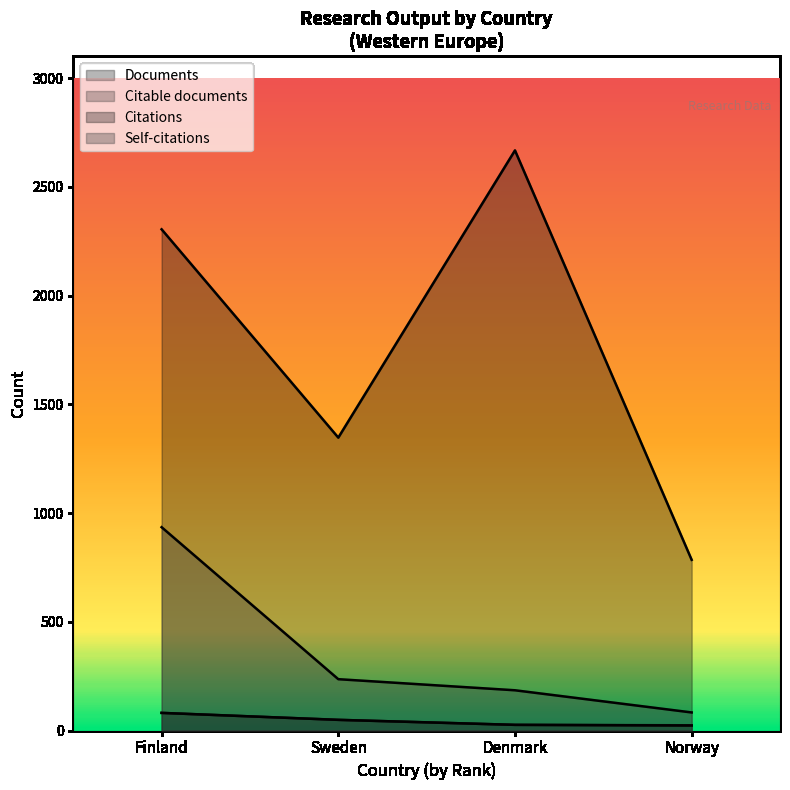

True or false: Documents and Citations intersect in this chart.

False